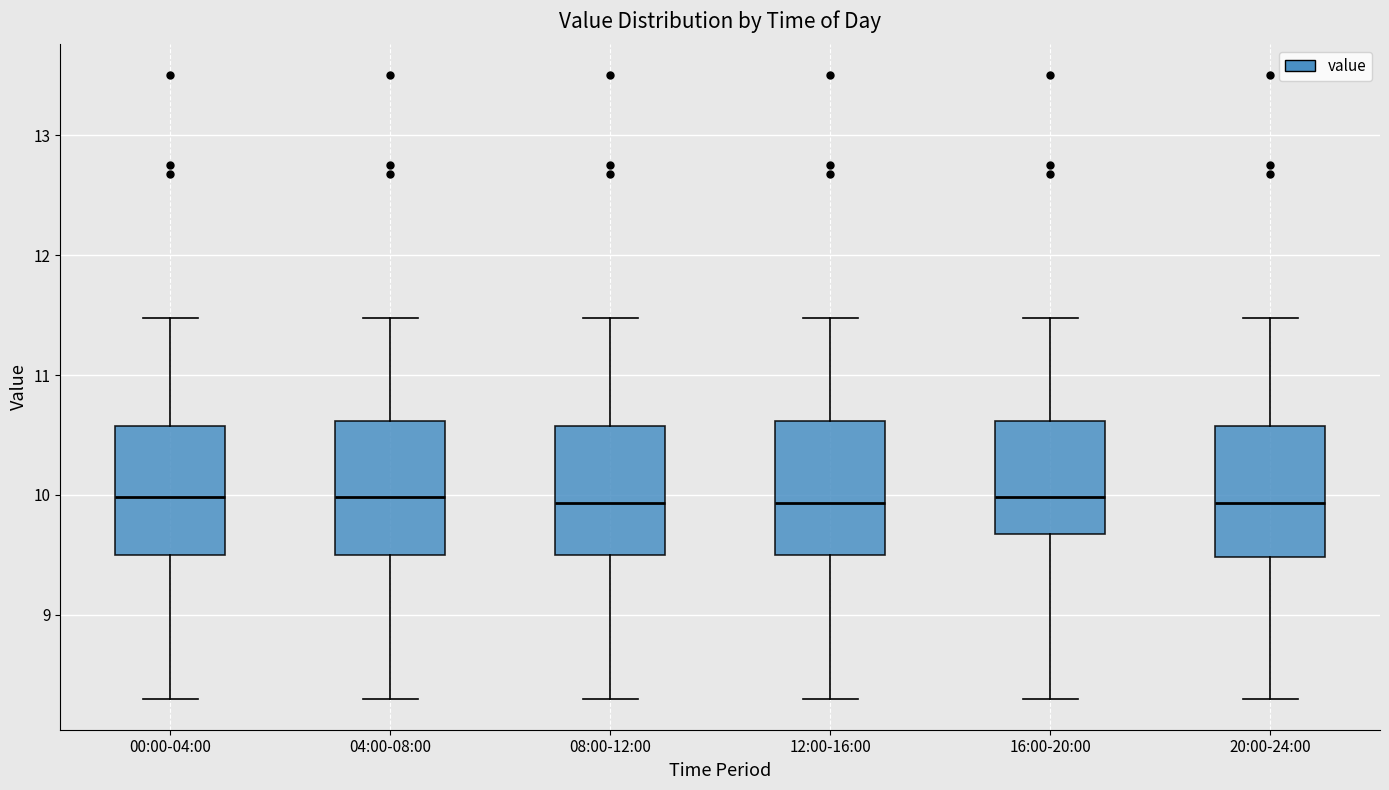

Reading left to right, read every box against the y-axis: the position of its median line, the range the box covers, and the ends of its whiskers. The values are not printed on the chart, so give them approximately, as read against the axis.

00:00-04:00: median 10.0, box 9.5 to 10.6, whiskers 8.3 to 11.5
04:00-08:00: median 10.0, box 9.5 to 10.6, whiskers 8.3 to 11.5
08:00-12:00: median 9.9, box 9.5 to 10.6, whiskers 8.3 to 11.5
12:00-16:00: median 9.9, box 9.5 to 10.6, whiskers 8.3 to 11.5
16:00-20:00: median 10.0, box 9.7 to 10.6, whiskers 8.3 to 11.5
20:00-24:00: median 9.9, box 9.5 to 10.6, whiskers 8.3 to 11.5